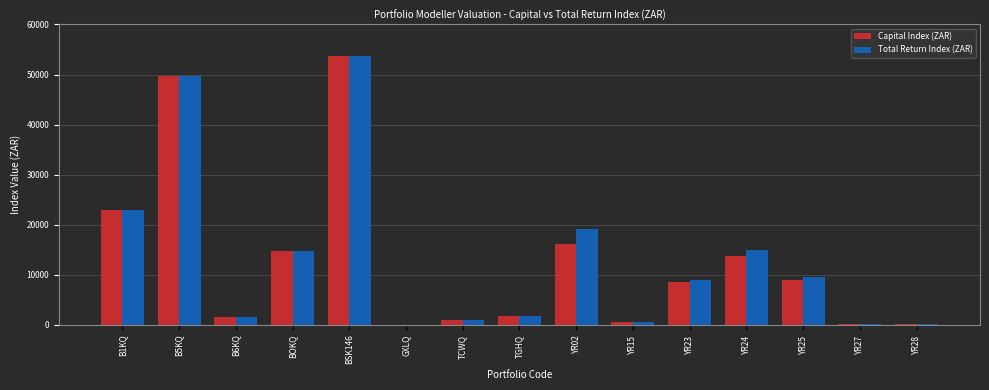

The value of Capital Index (ZAR) at YR23 is 8656.8. True or false?

True